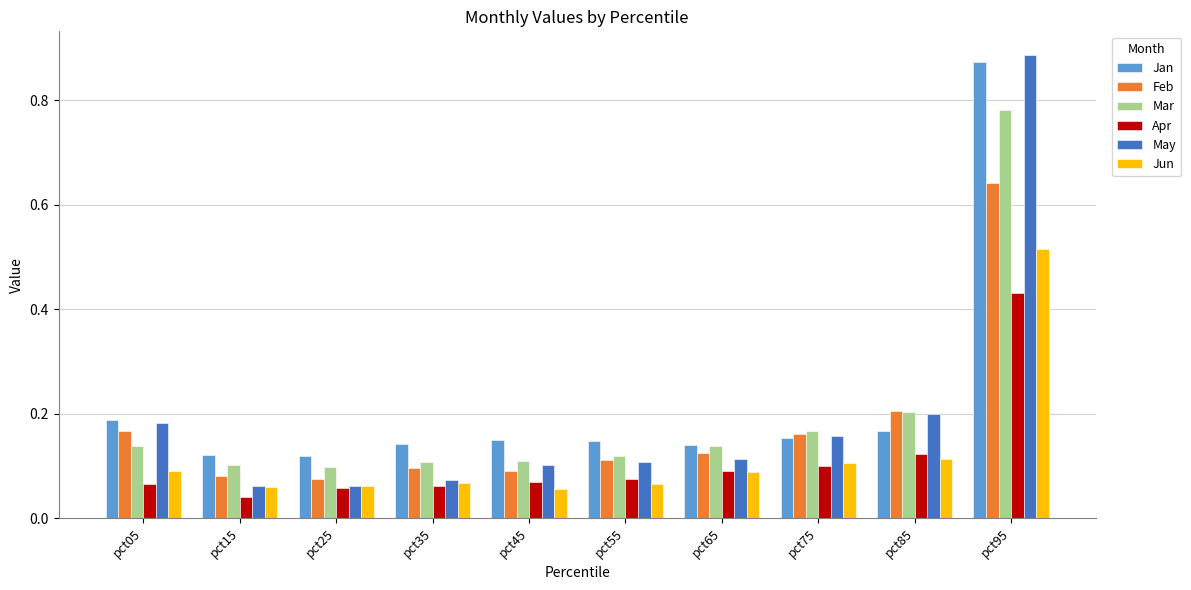

What is the difference between the maximum and minimum values in the Mar series?

0.7